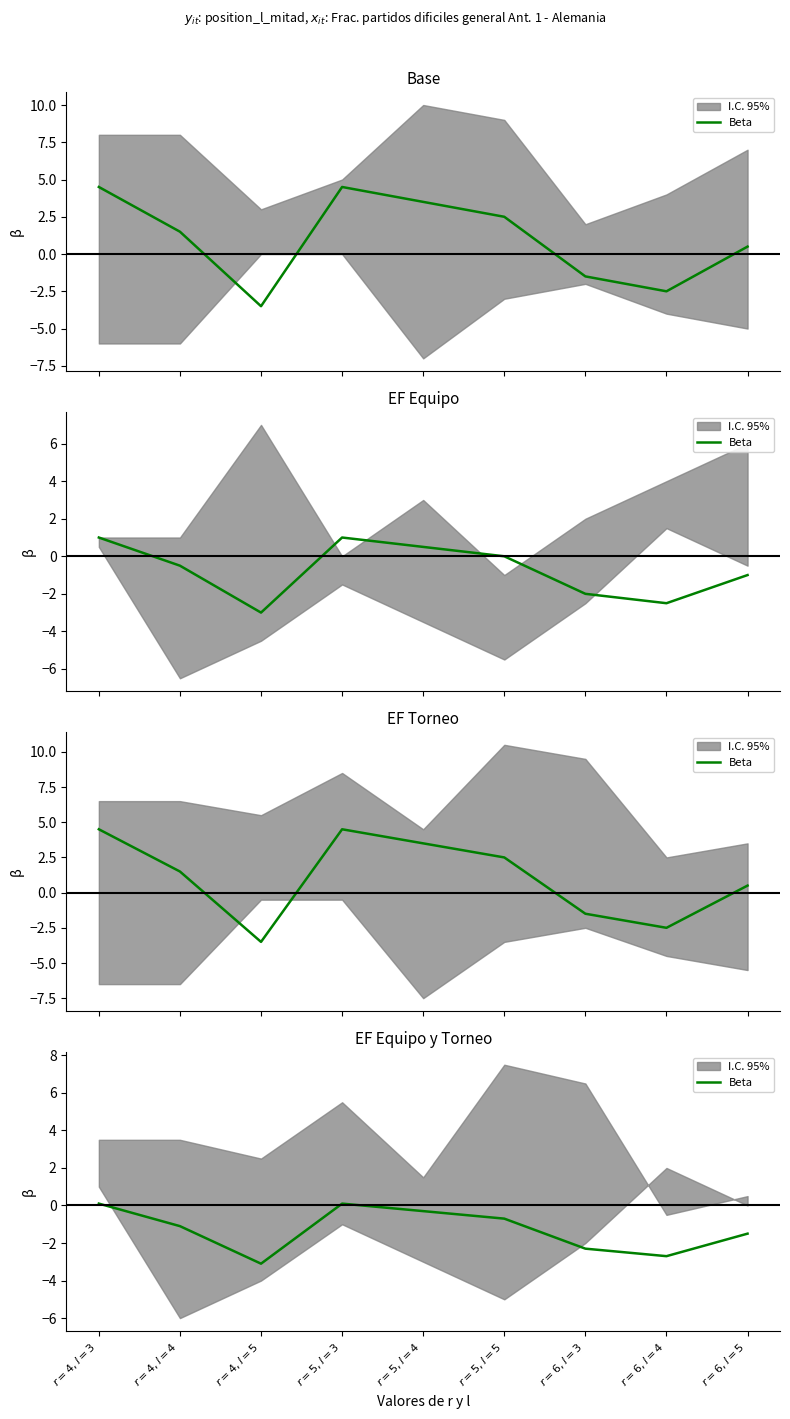

Where is the first local maximum?

$r=5, l=3$